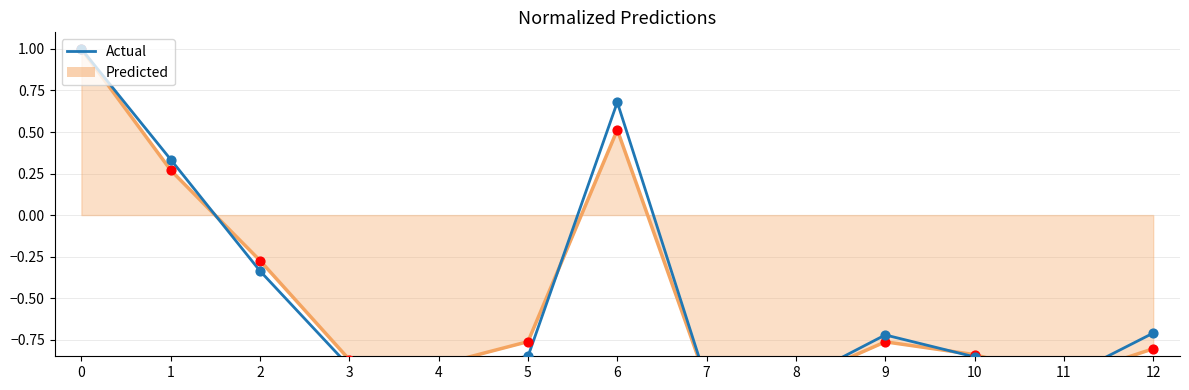

What are all the series names shown in the legend?

Predicted, Actual